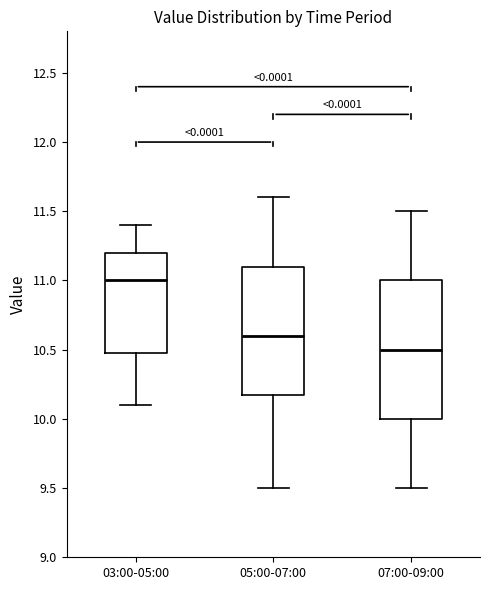

Which box is the tallest, from its lower edge to its upper edge?

07:00-09:00